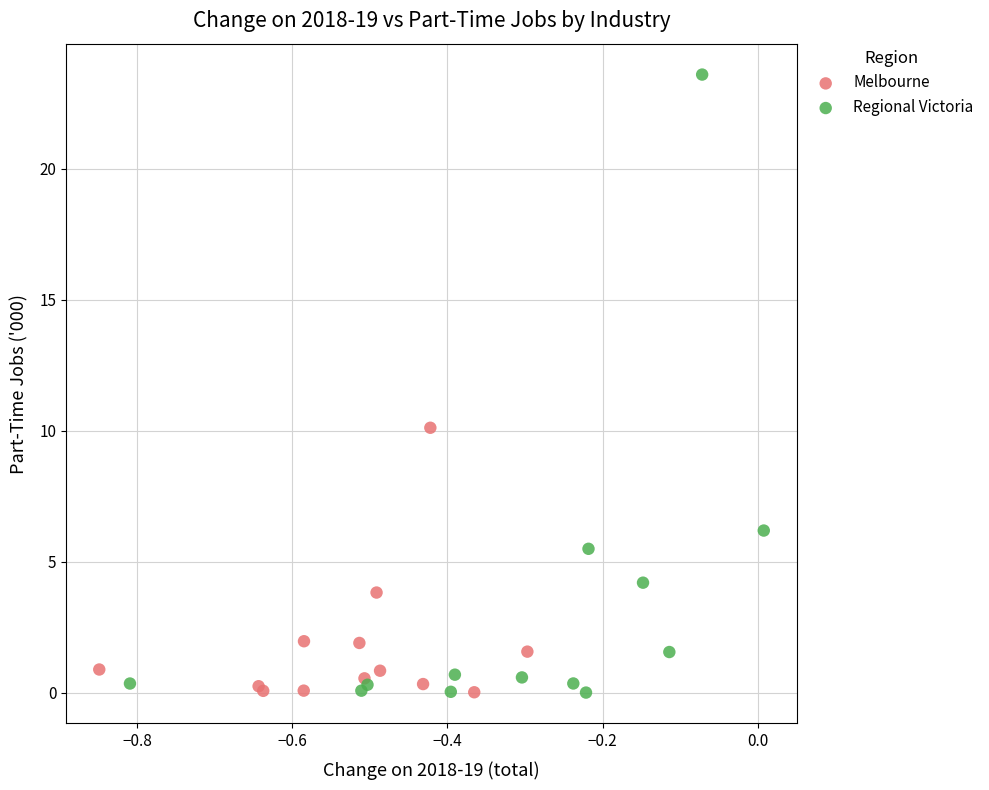

Which series has the largest Y range (max minus min)?

Regional Victoria